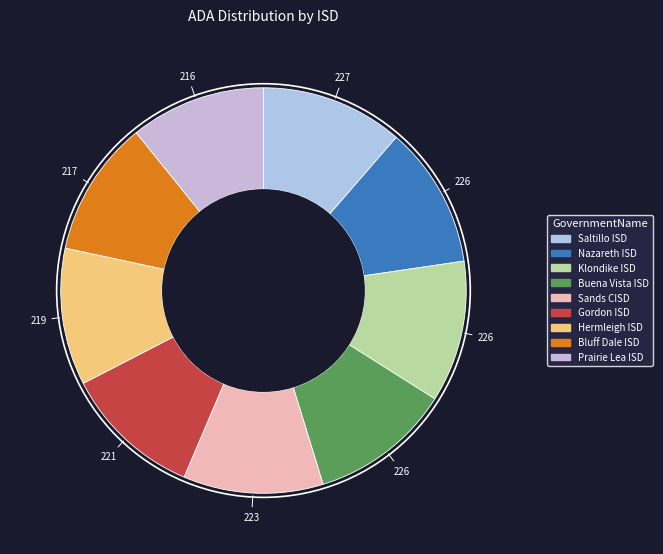

Which has a higher value, Hermleigh ISD or Klondike ISD?

Klondike ISD